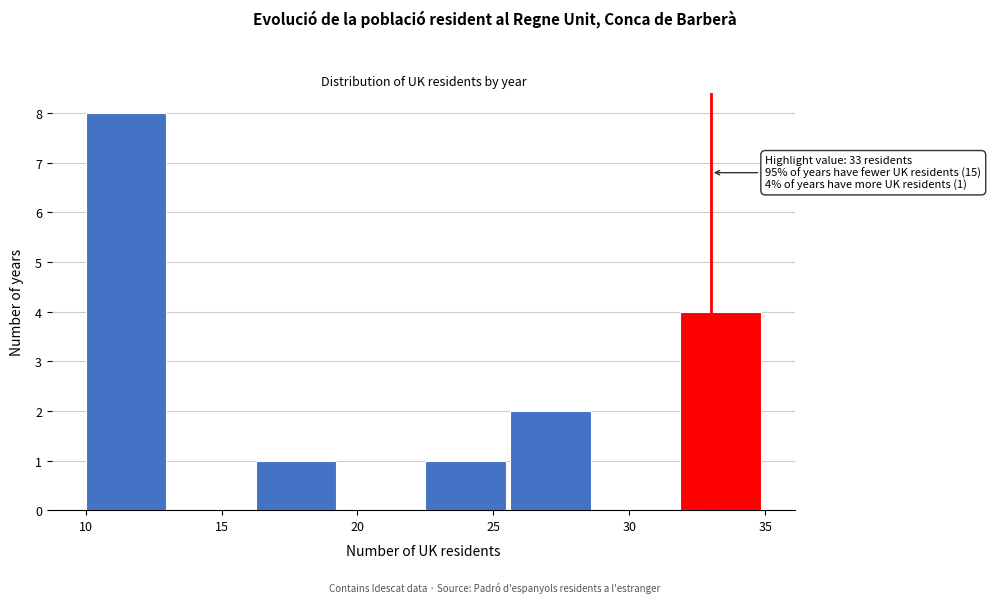

Over which range of the x-axis is the bar tallest?

10.0 to 13.0